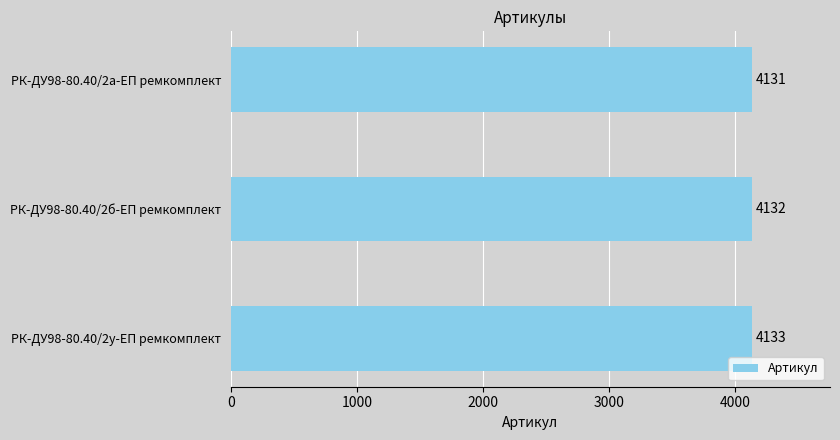

Which has a higher value, РК-ДУ98-80.40/2б-ЕП ремкомплект or РК-ДУ98-80.40/2у-ЕП ремкомплект?

РК-ДУ98-80.40/2у-ЕП ремкомплект